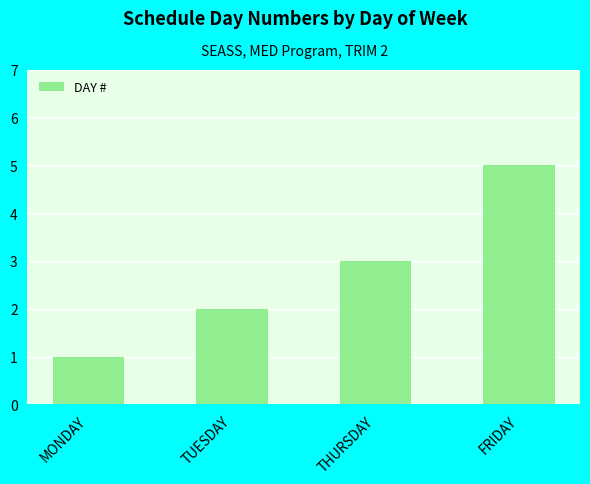

What is the change in value from TUESDAY to FRIDAY?

+3